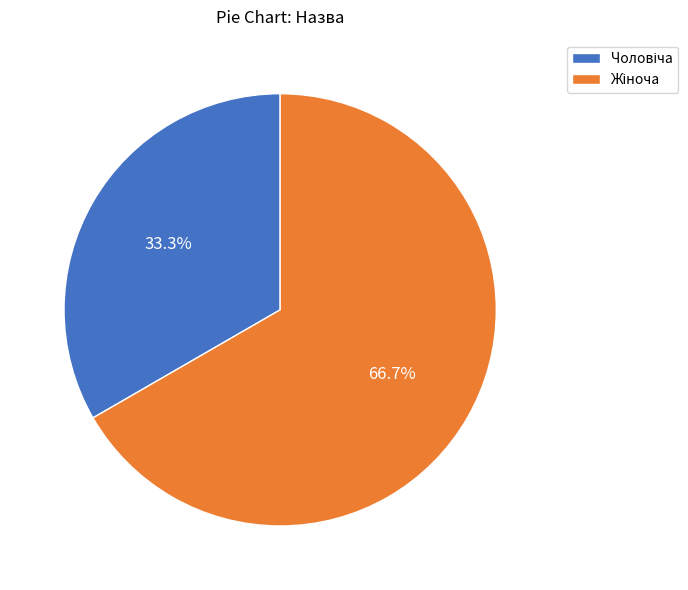

Is there any slice that represents more than half of the pie?

Yes